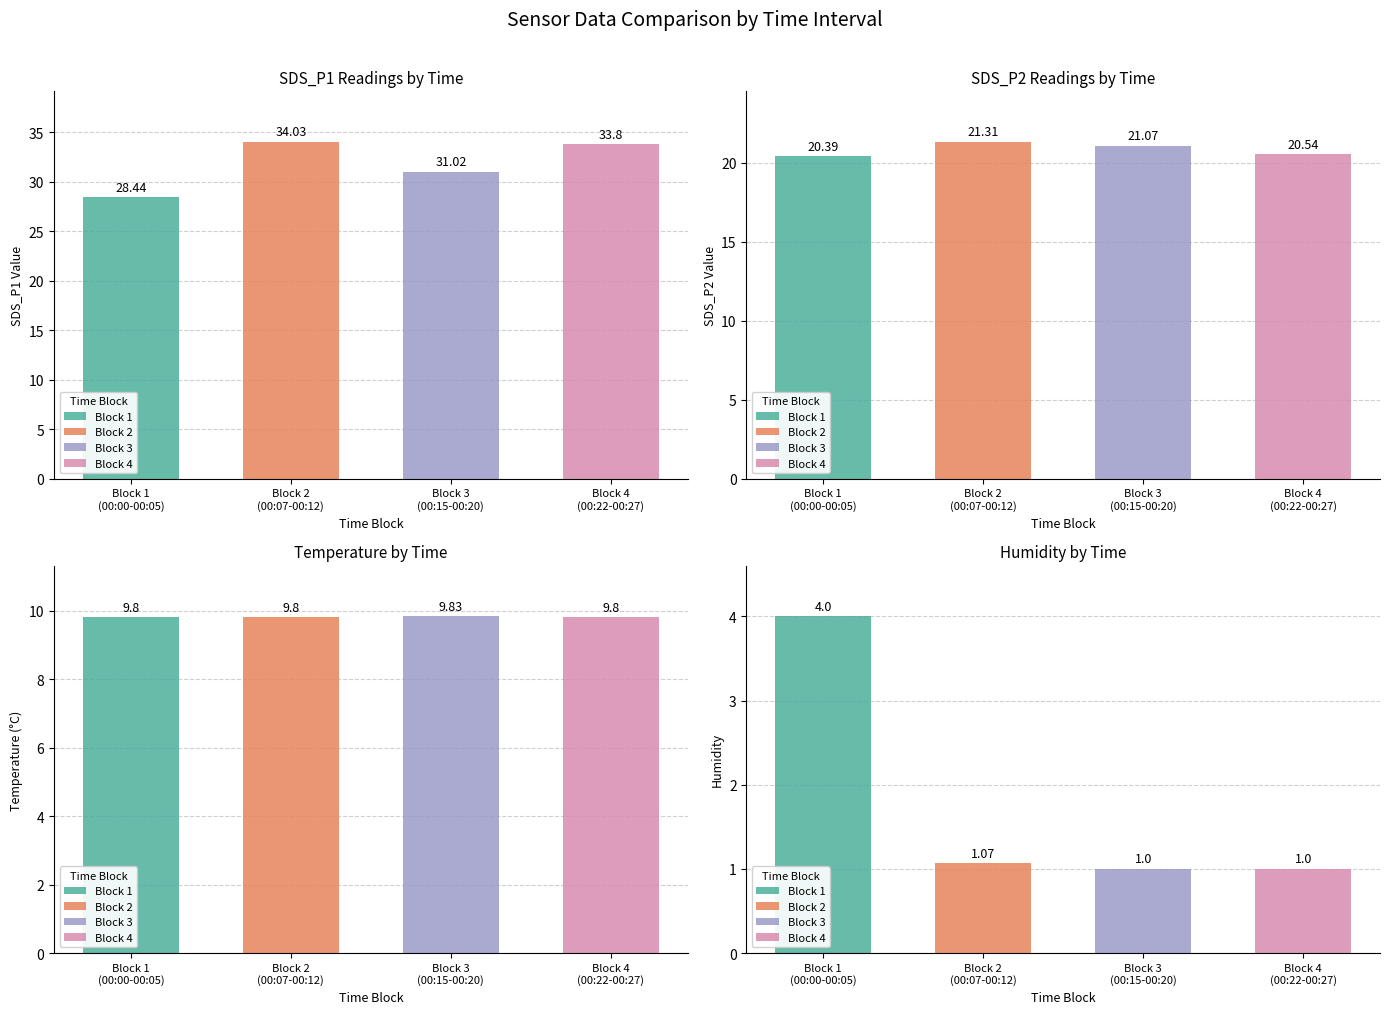

List the series in order of their peak value, highest first.

SDS_P1, SDS_P2, Temp, Humidity